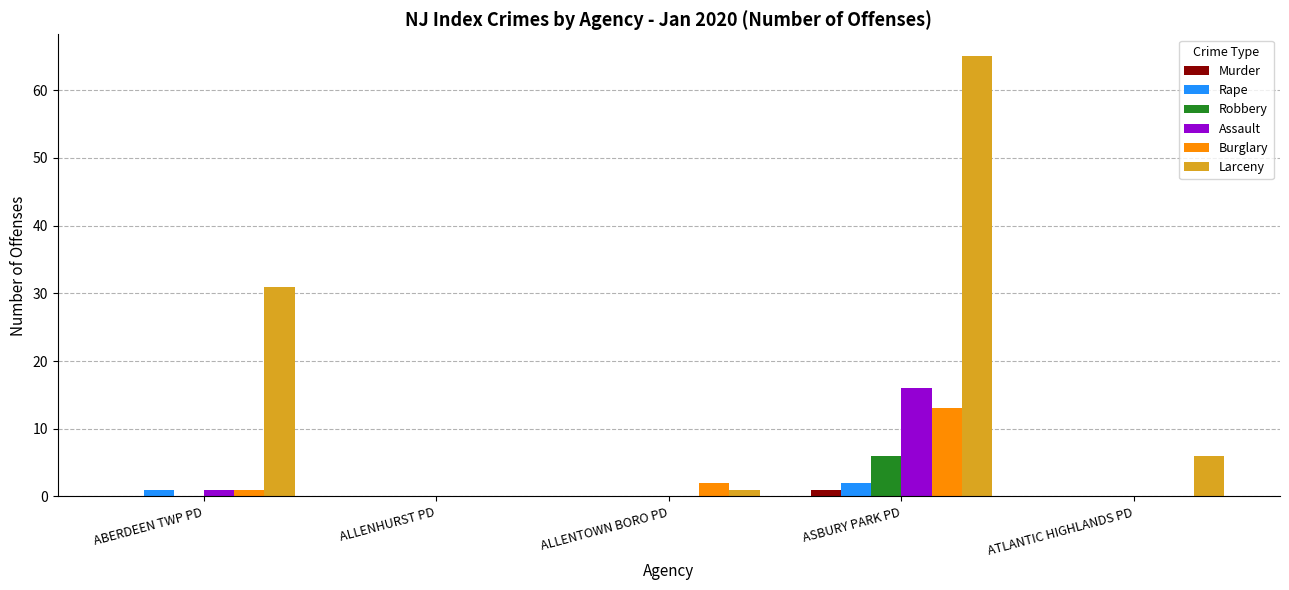

What is the average value of the Burglary series?

3